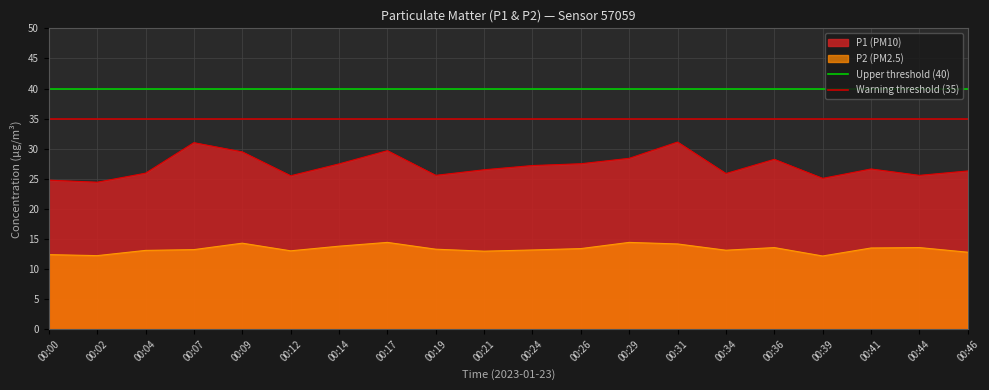

How many lines are shown in the chart?

2